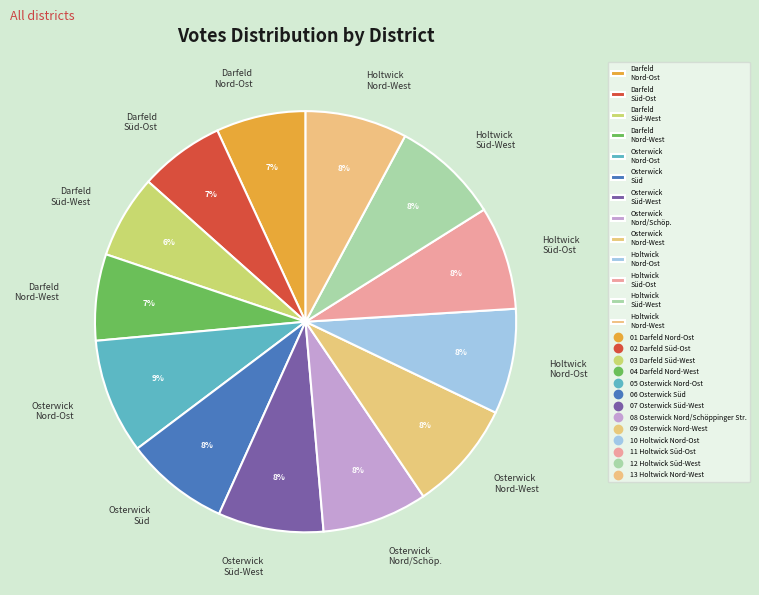

The Darfeld Nord-West slice represents 19% of the pie. True or false?

False